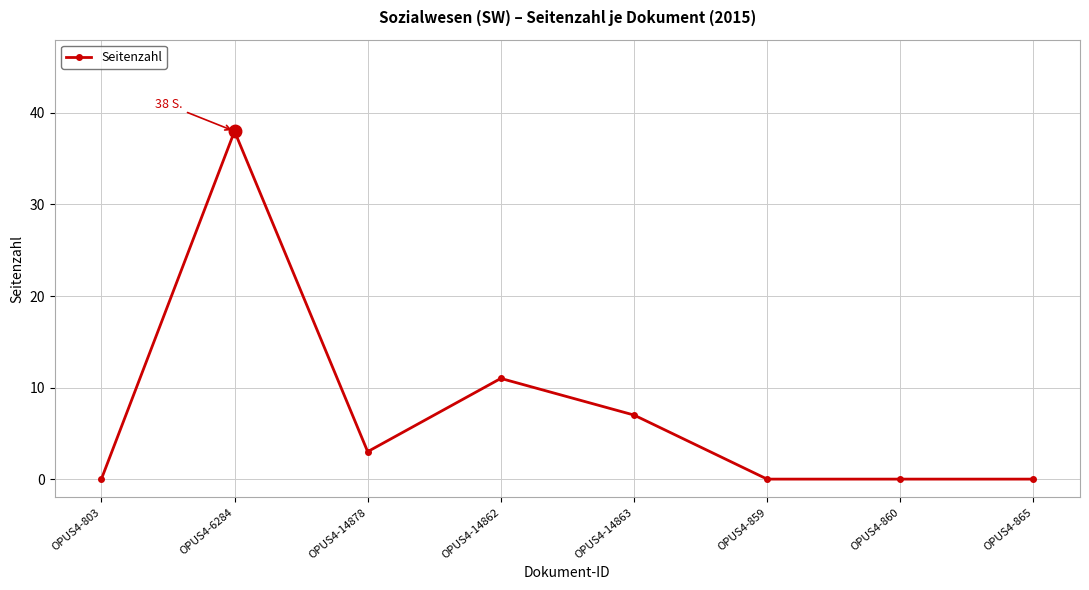

What position from the right is OPUS4-865?

1